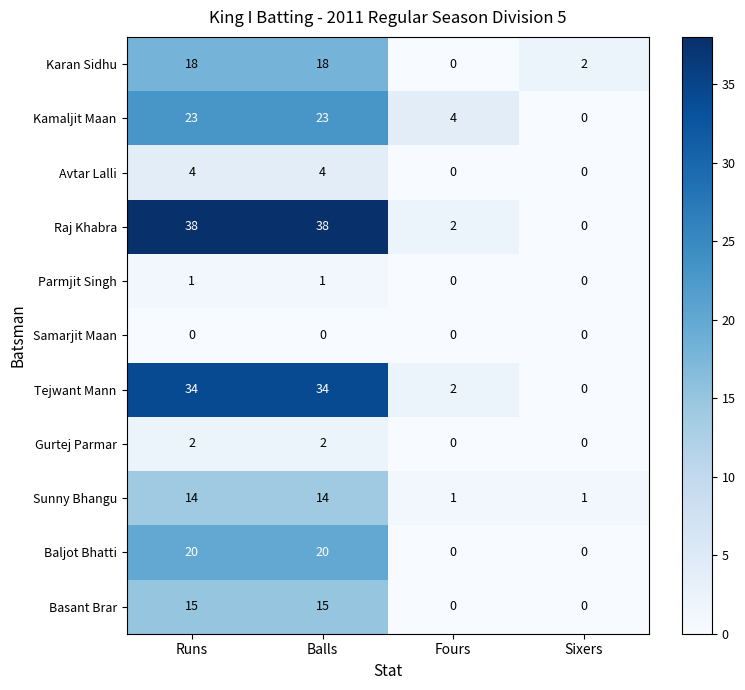

What is the sum of the Raj Khabra values at Runs and Sixers?

38